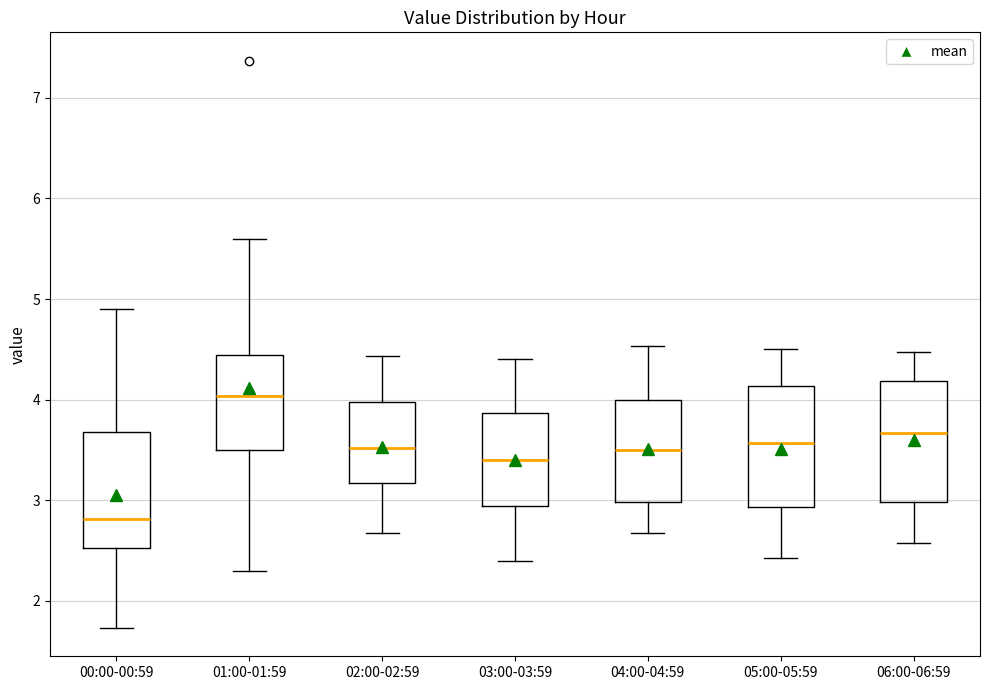

Which box's median line is the highest?

01:00-01:59